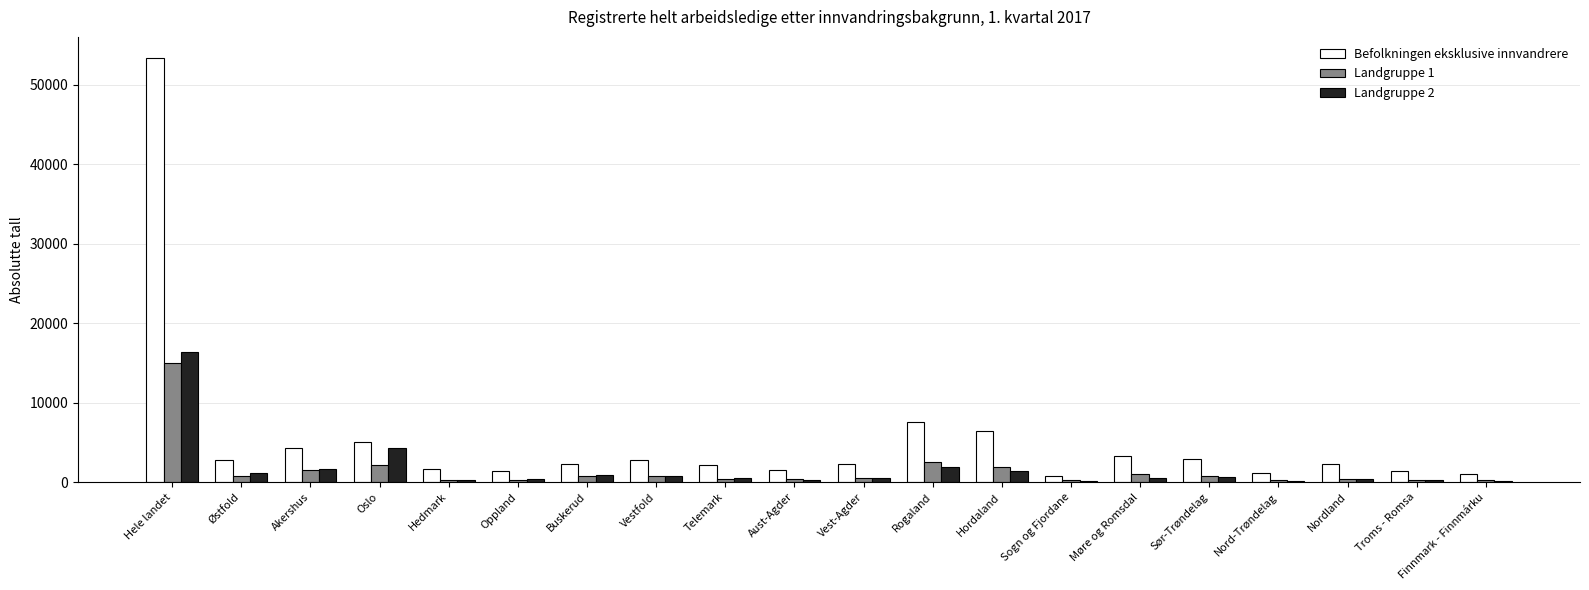

What is the highest value of the Befolkningen eksklusive innvandrere series?

53364